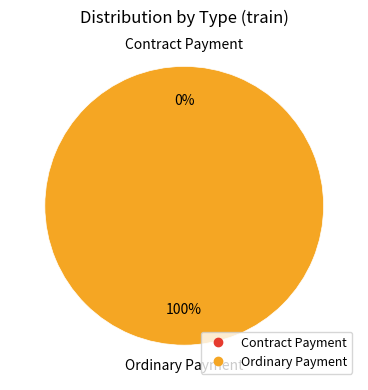

Which category has the biggest portion of the pie?

Ordinary Payment